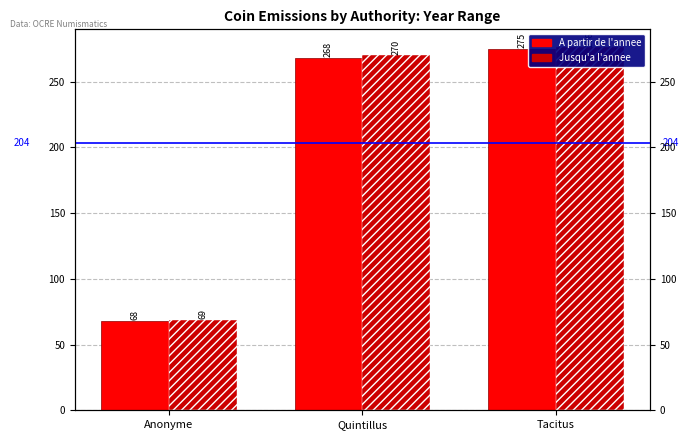

The A partir de l'annee series shows 35 at Anonyme. True or false?

False